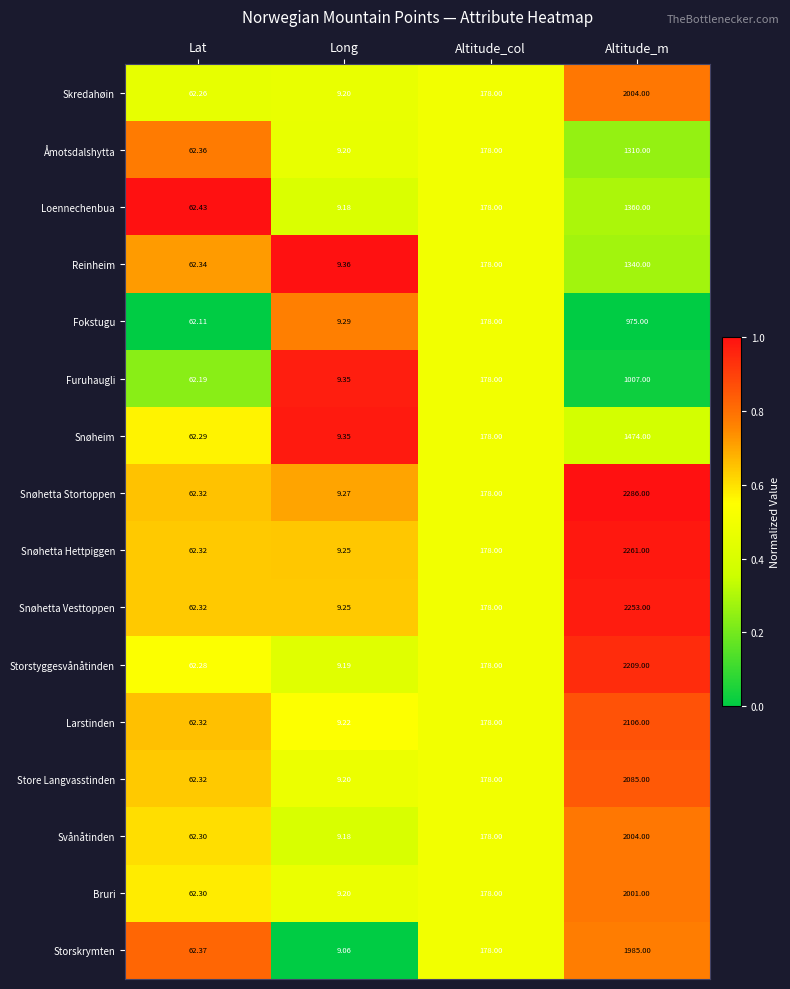

At which category does the chart reach its peak across all series?

Altitude_m